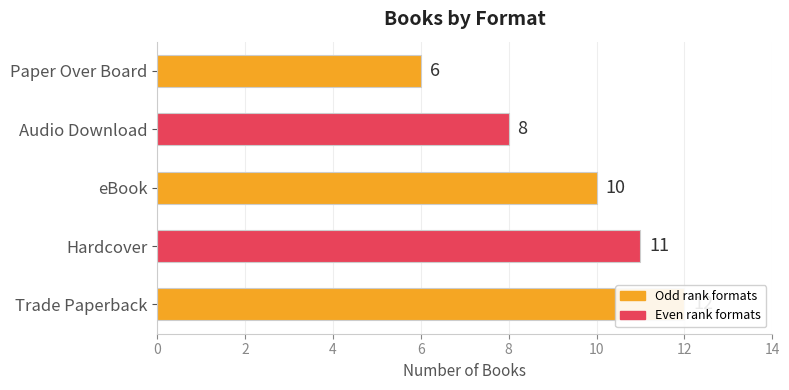

The chart shows a value of 4 at Trade Paperback. True or false?

False